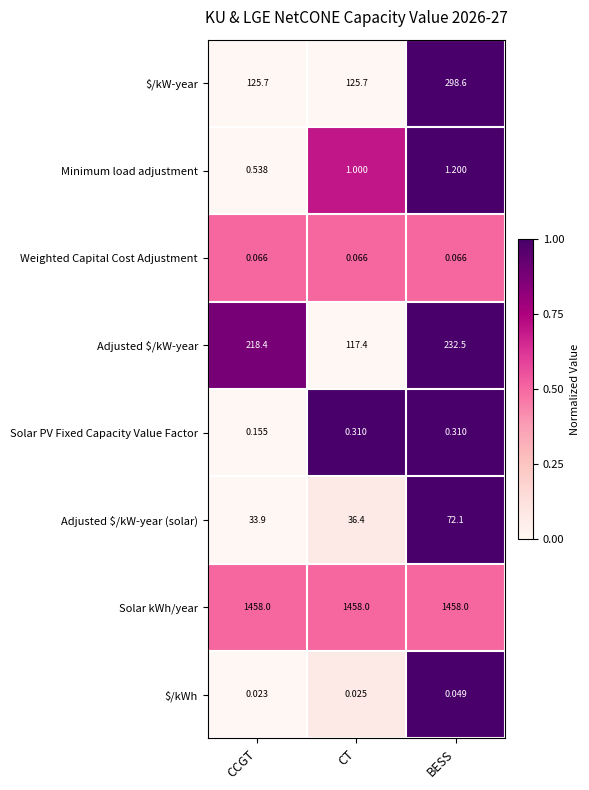

Which series has the widest spread of values?

$/kW-year